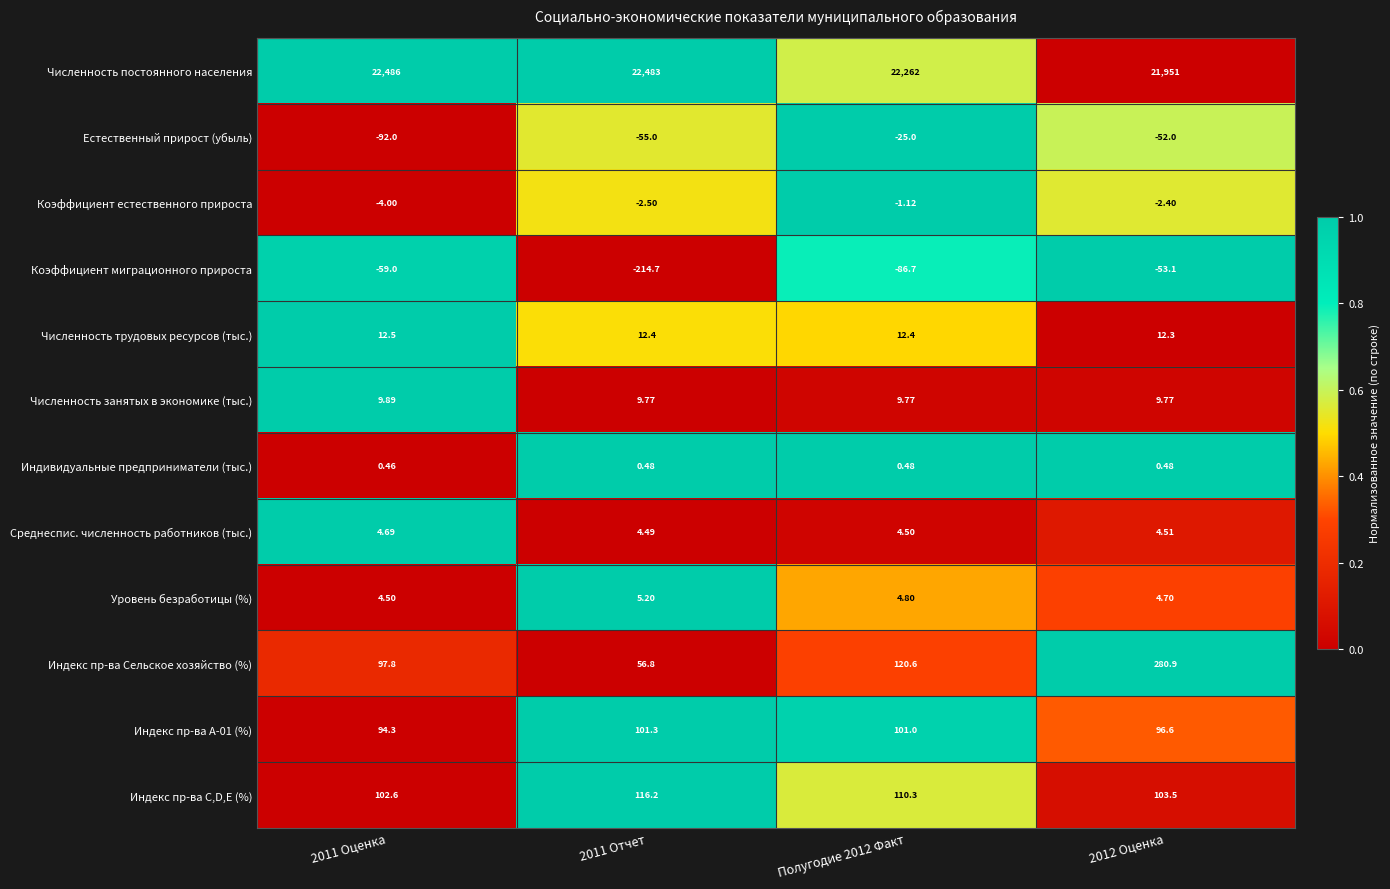

Which series has the largest total across all categories?

Численность постоянного населения